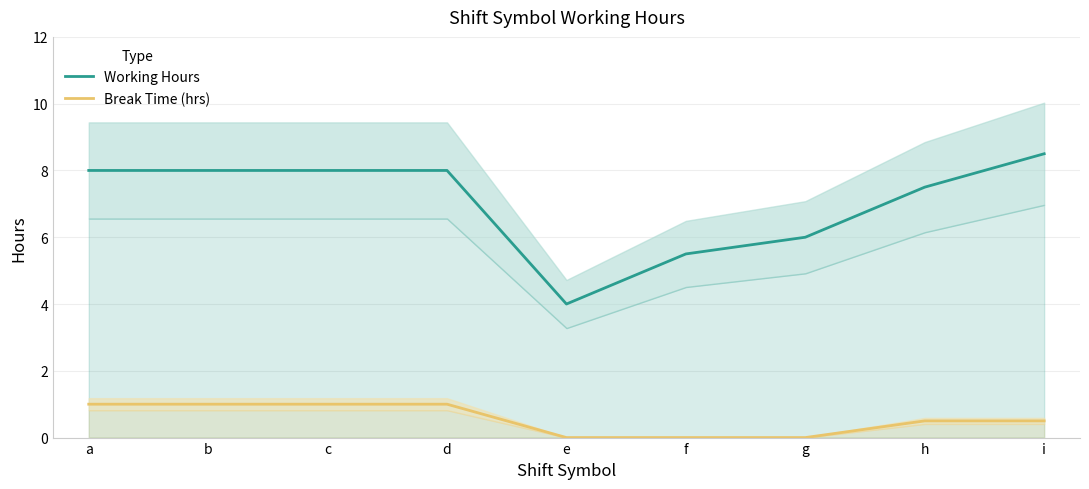

True or false: Working Hours and Break Time (hrs) cross at least once.

False